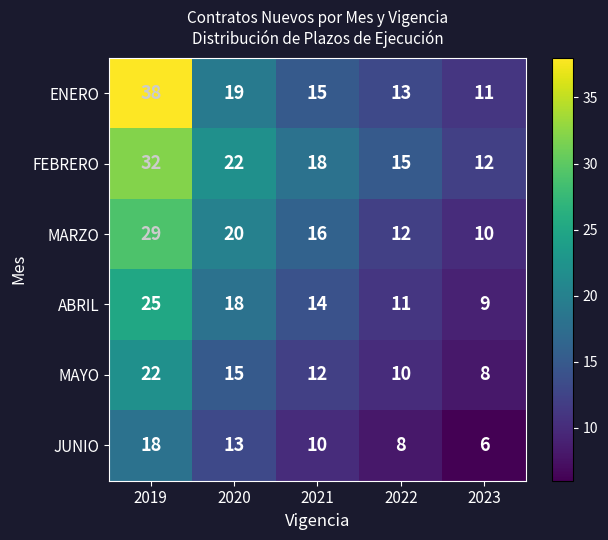

Reading left to right, what are all the values shown in this chart?

ENERO: 38	19	15	13	11
FEBRERO: 32	22	18	15	12
MARZO: 29	20	16	12	10
ABRIL: 25	18	14	11	9
MAYO: 22	15	12	10	8
JUNIO: 18	13	10	8	6